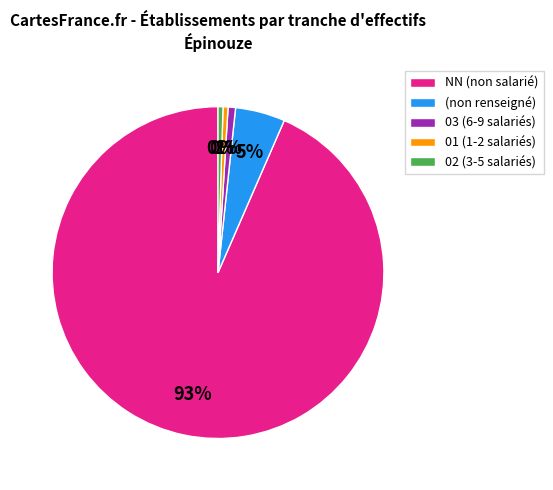

Do 01 (1-2 salariés) and 03 (6-9 salariés) together represent more than half of the pie?

No